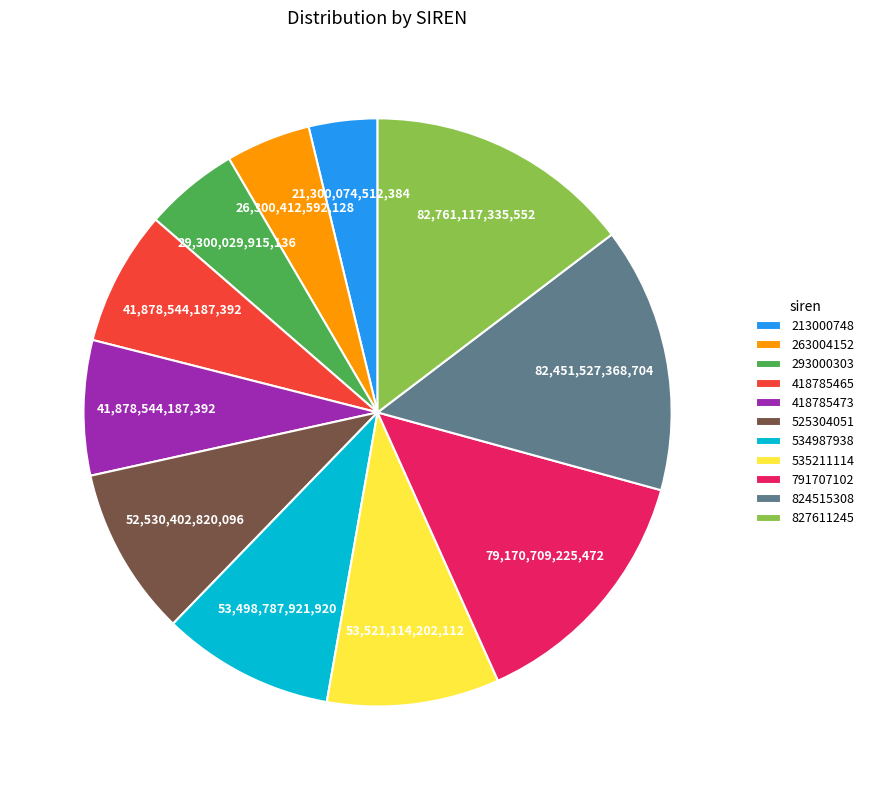

True or false: 293000303 accounts for 10% of the total.

False